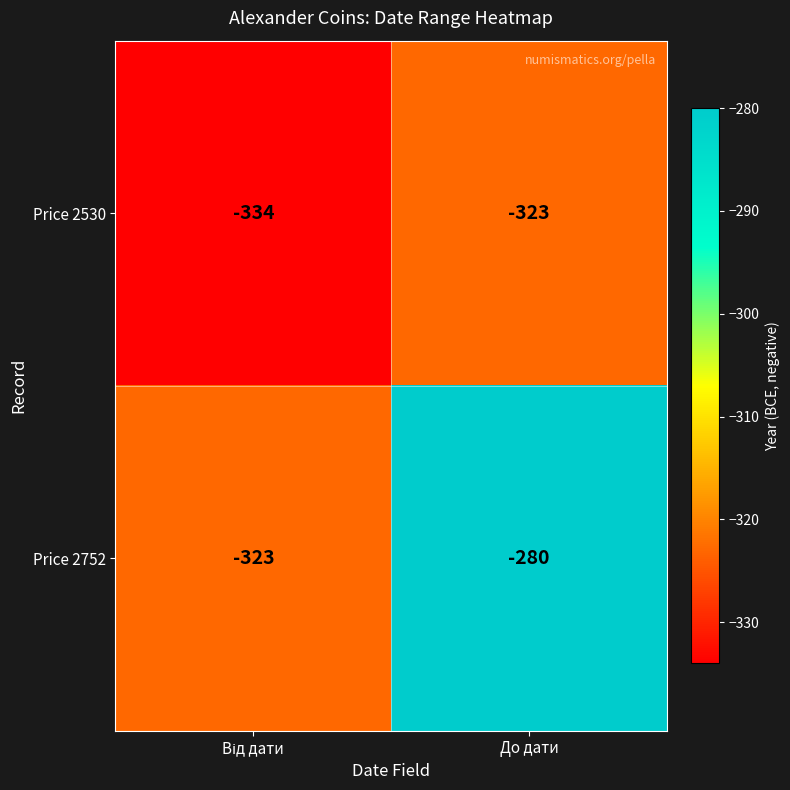

What is the greatest value displayed?

-280